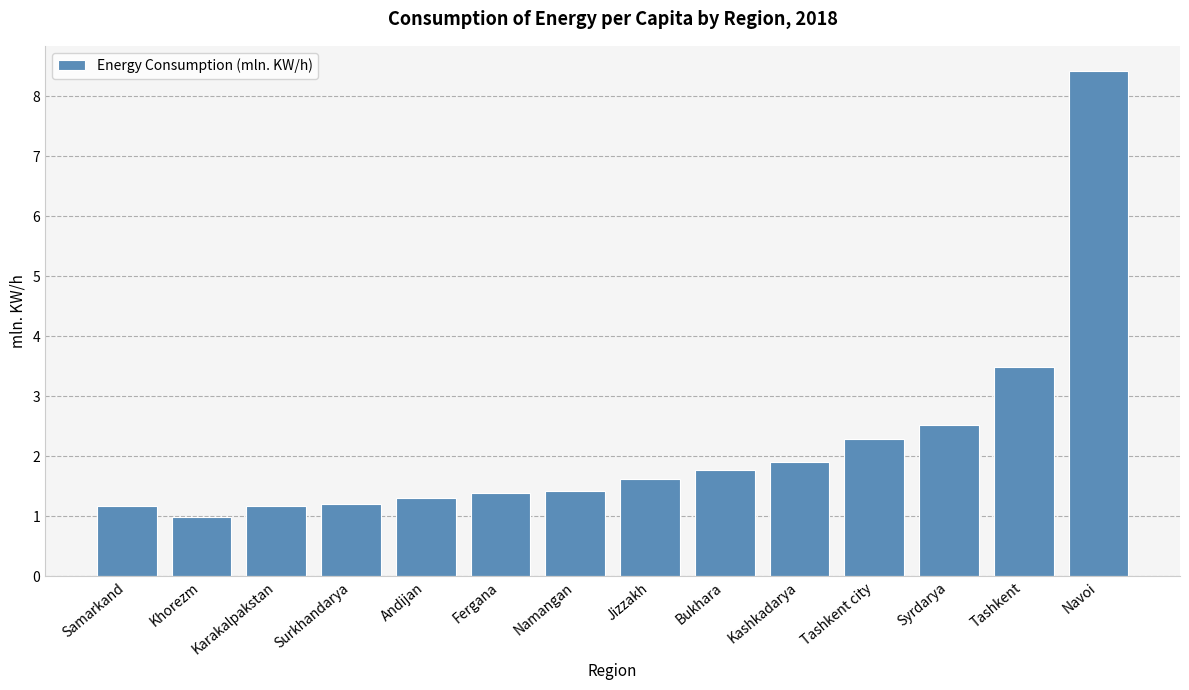

Which category has the lowest value across all series?

Khorezm